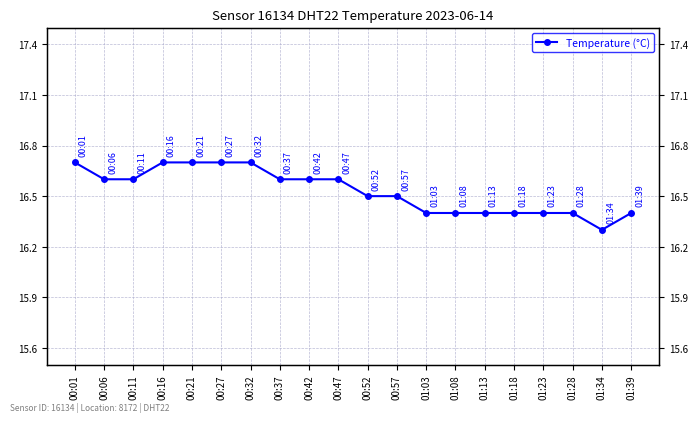

What is the label of the 9th point from the right?

00:57